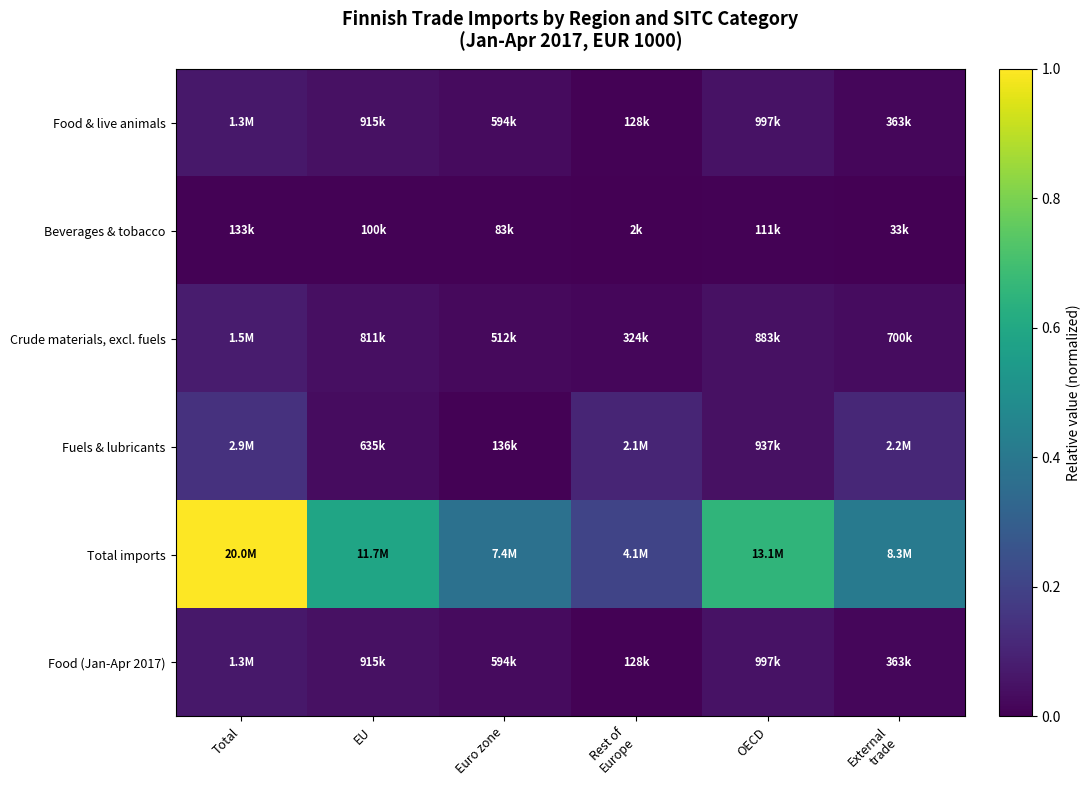

At which category is the sum across all series the highest?

Total